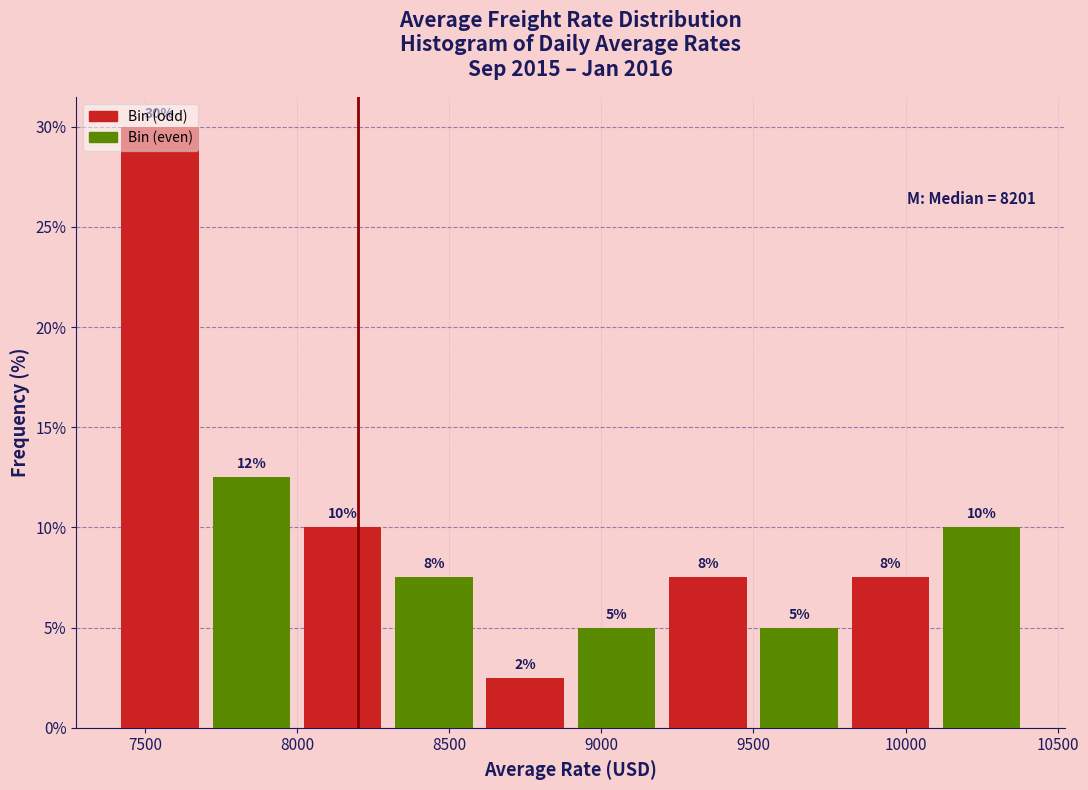

Which range on the x-axis has the tallest bar?

7400 to 7700